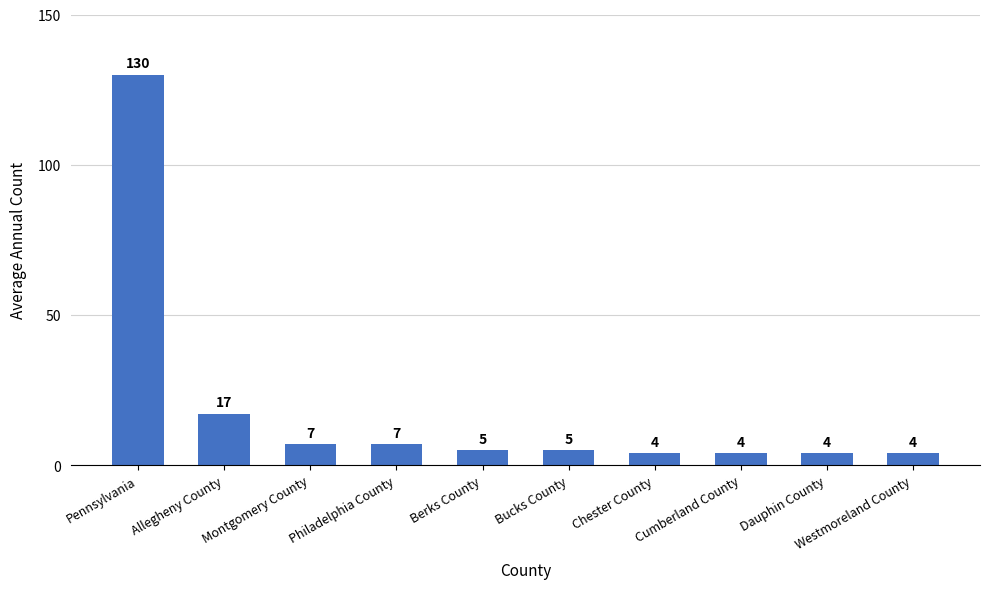

What is the greatest value displayed?

130